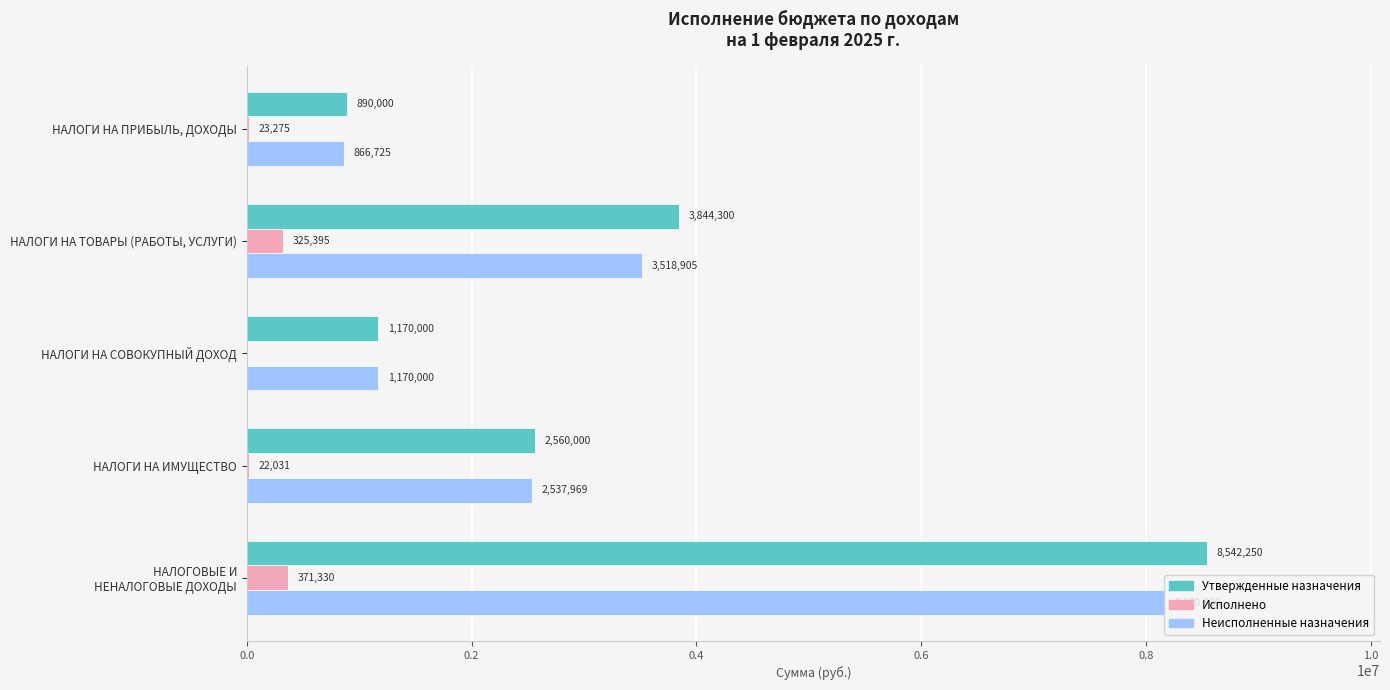

Is it true that Неисполненные назначения equals 1233571.7 at НАЛОГИ НА ИМУЩЕСТВО?

False